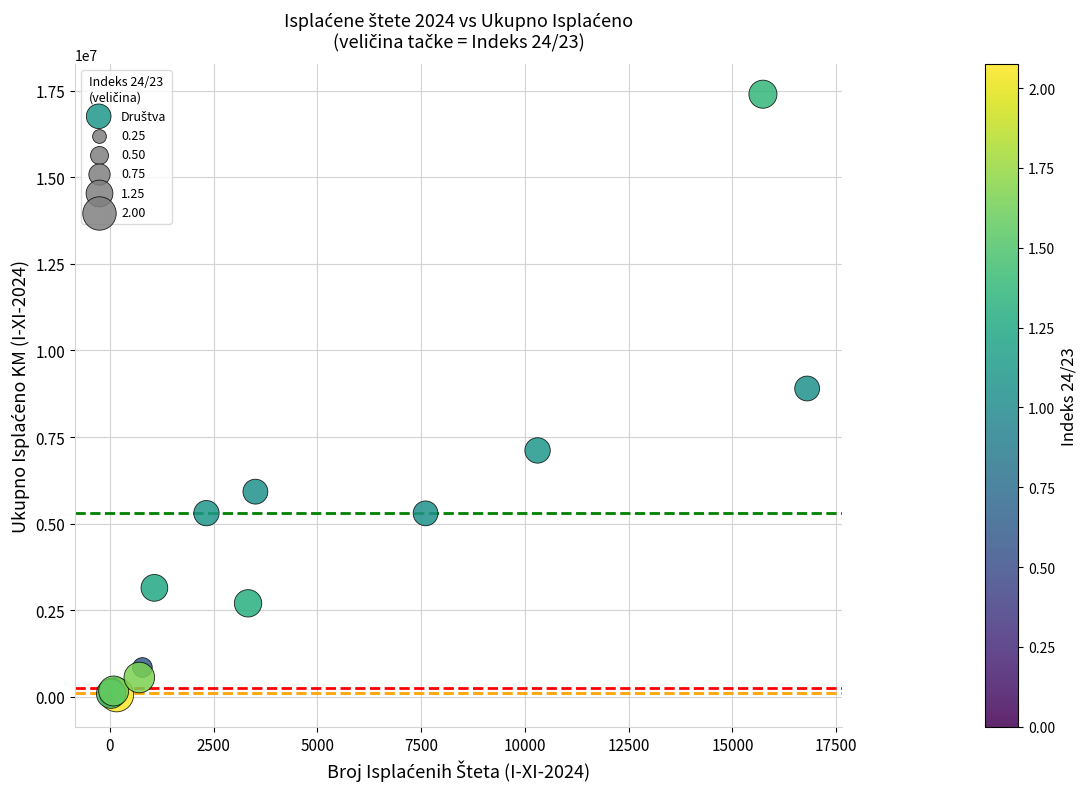

What Y value in the scatter plot is closest to 8700946?

8901199